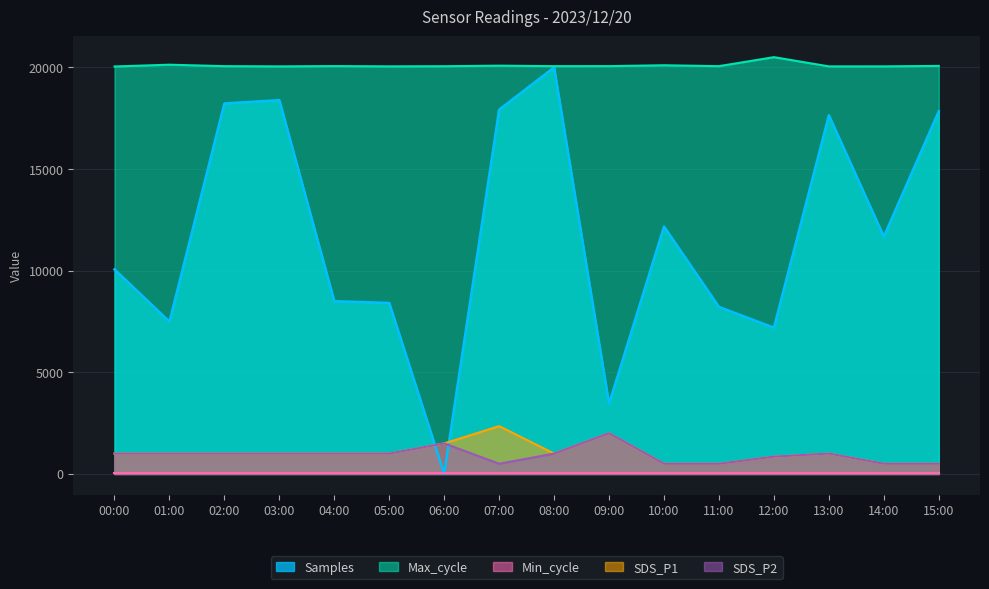

In SDS_P1, how many points are higher than both neighbors (excluding endpoints)?

3